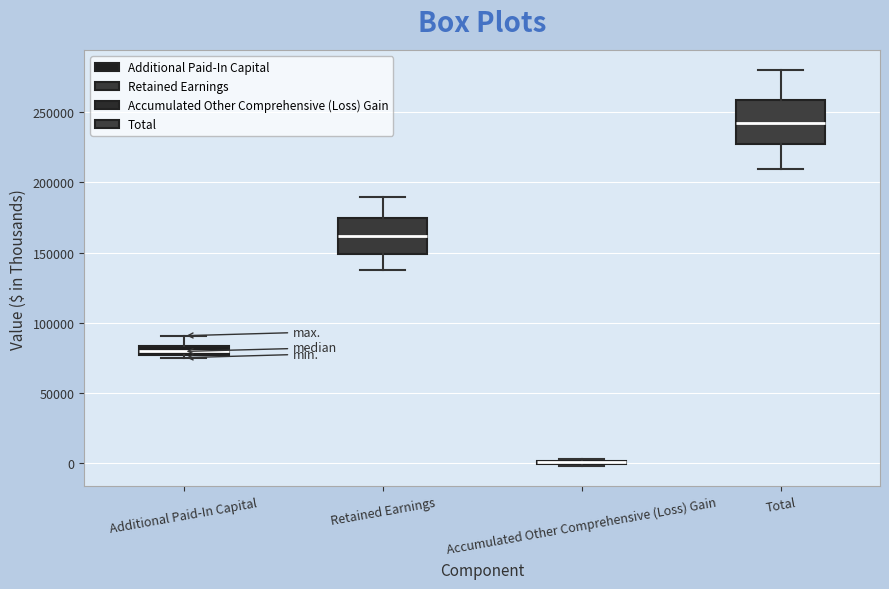

Which box is the tallest, from its lower edge to its upper edge?

Total